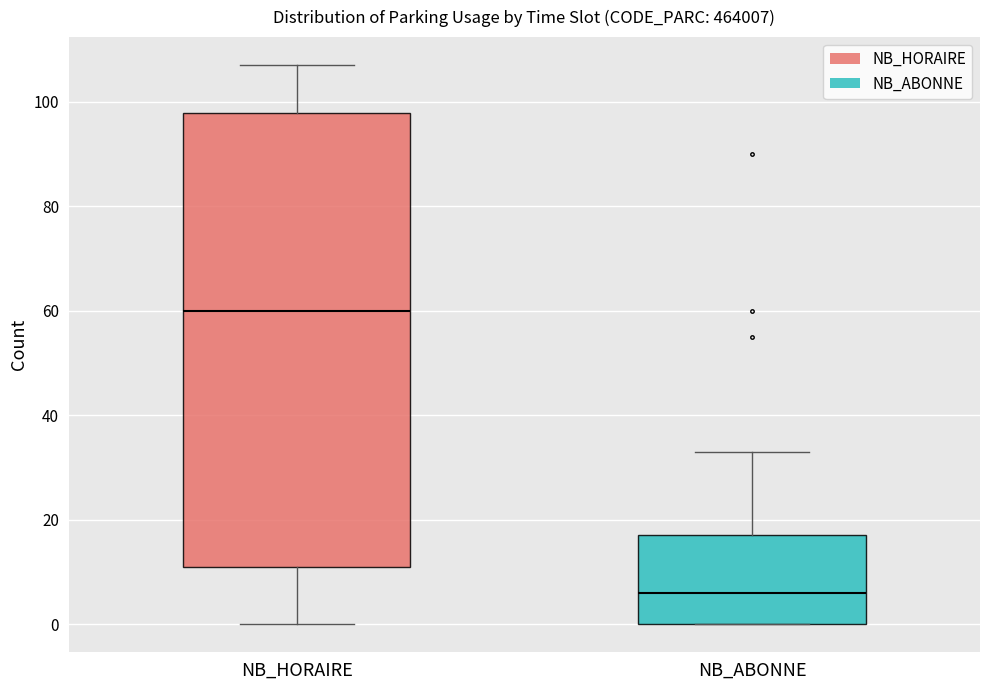

Where does the lower whisker of the box for NB_HORAIRE end on the y-axis? The values are not printed on the chart, so give them approximately, as read against the axis.

0